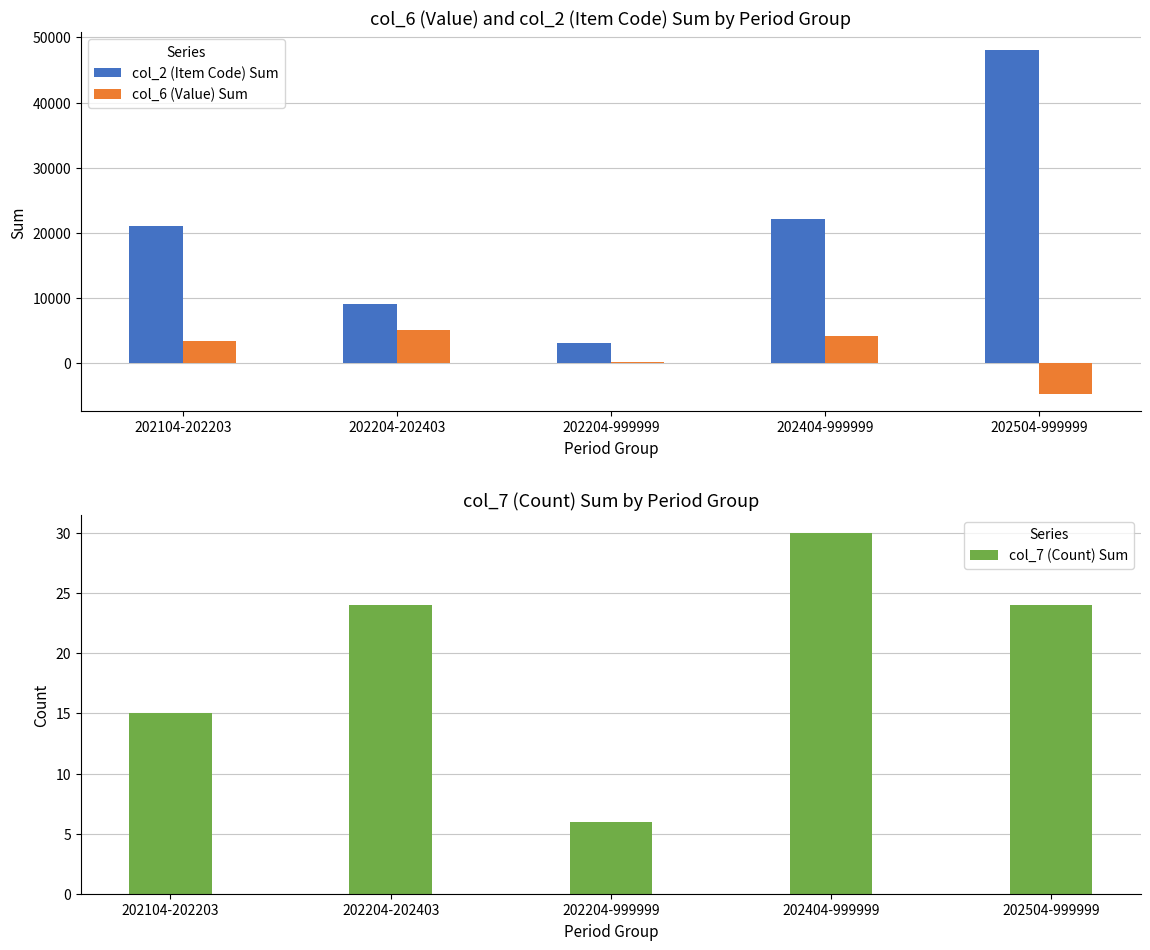

Reading right to left, list all the values displayed in this chart.

col_2 (Item Code) Sum: 48108	22071	3021	9059	21096
col_6 (Value) Sum: -4716	4226	150	5132	3390
col_7 (Count) Sum: 24	30	6	24	15